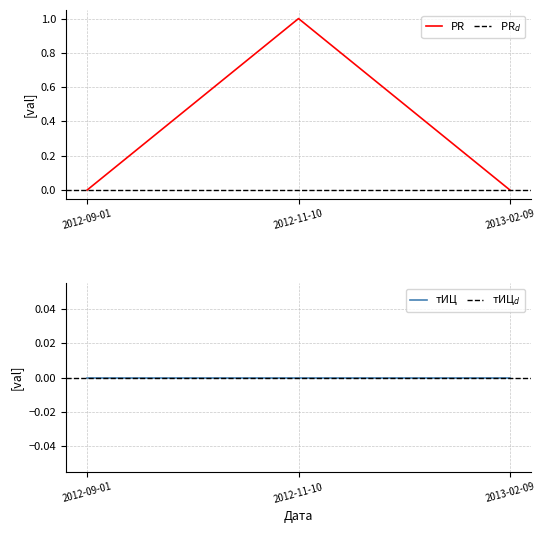

Does the chart have visible grid lines?

Yes